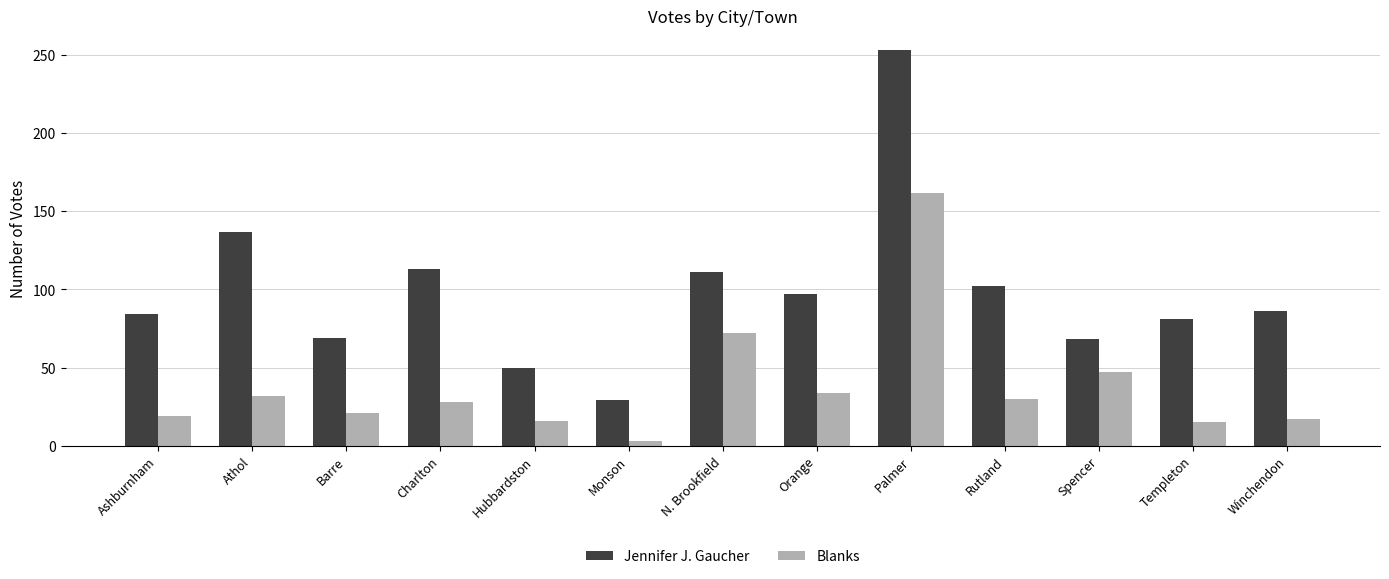

Which series has the largest total across all categories?

Jennifer J. Gaucher